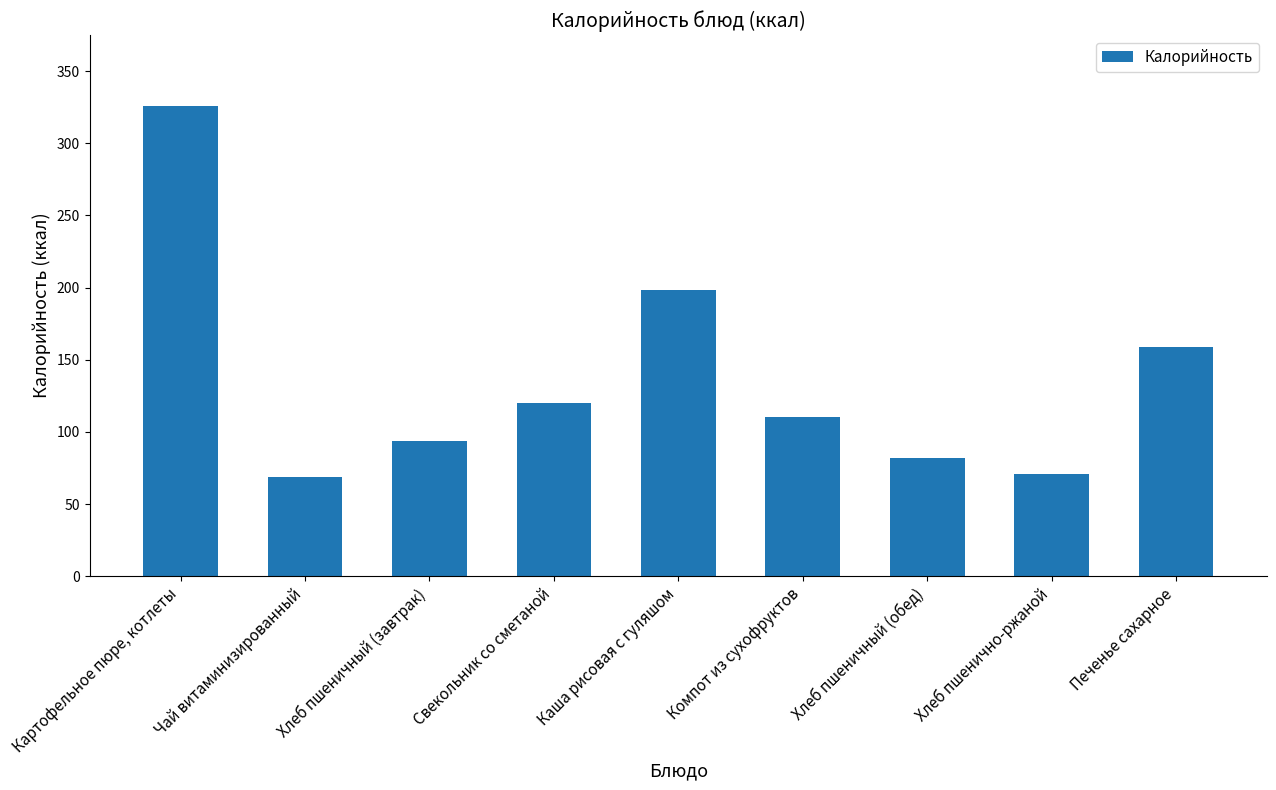

What is the difference between the maximum and minimum values?

257